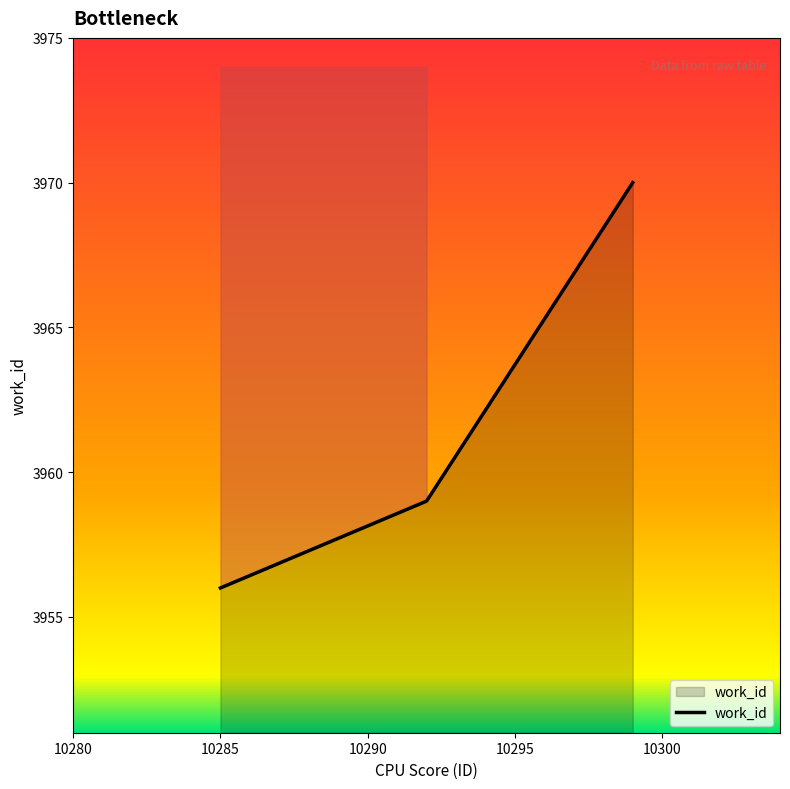

Does the chart display data point markers on the line(s)?

No